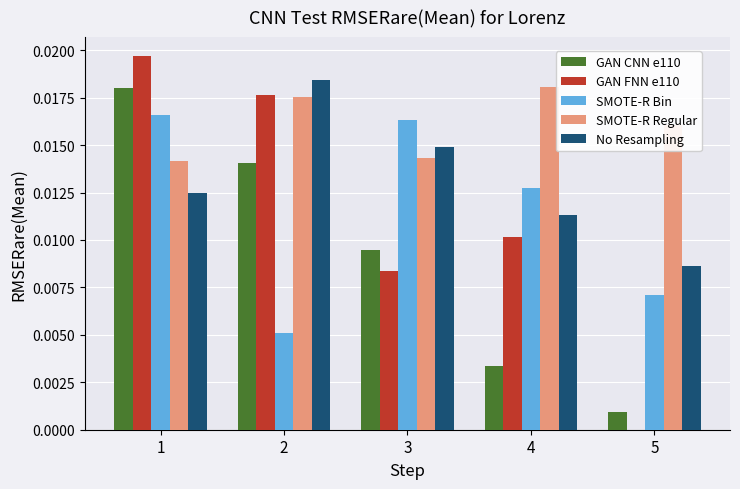

Is the value of SMOTE-R Regular at 5 greater than the value of No Resampling at 4?

Yes